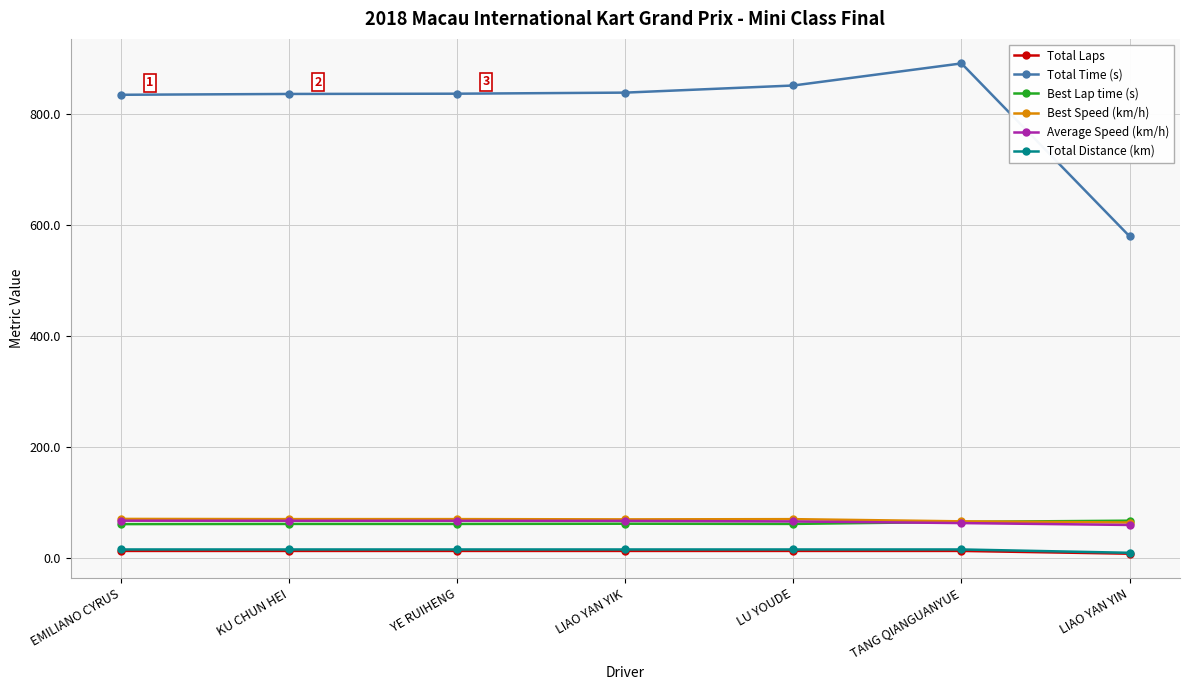

Which series changed the most between KU CHUN HEI and LIAO YAN YIN?

Total Time (s)